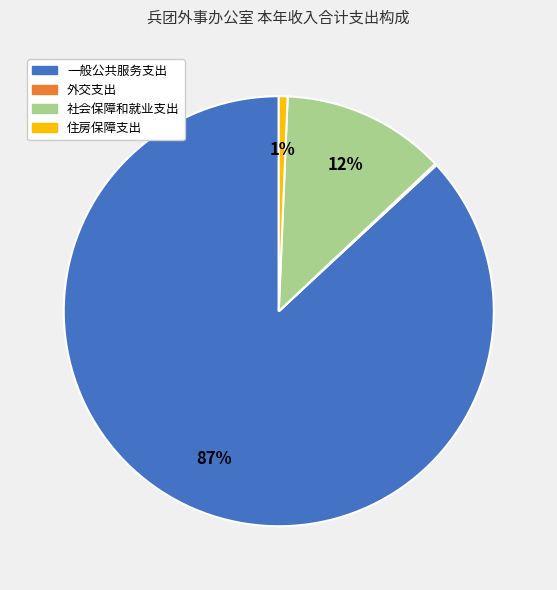

Is it true that 住房保障支出 is 14% of the pie?

False